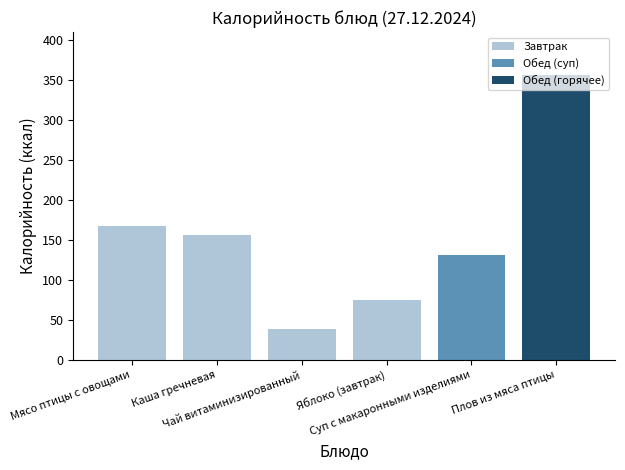

What is the average value?

154.1